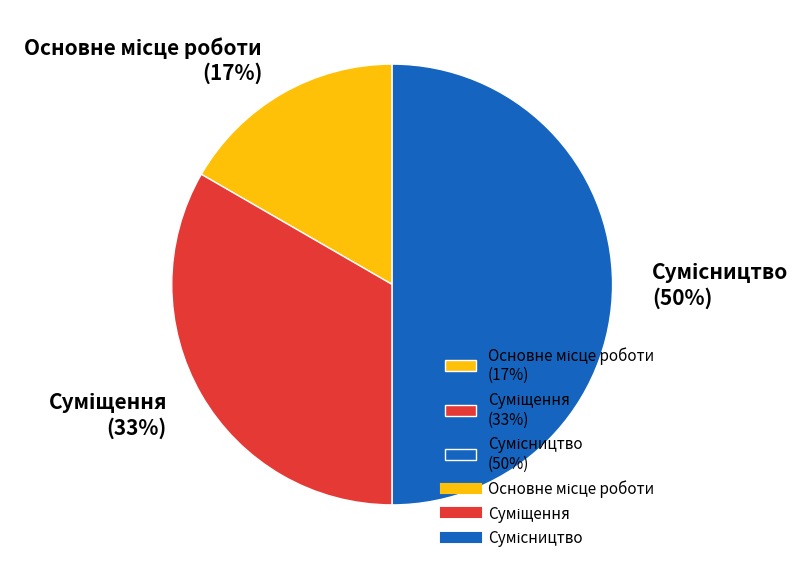

To the nearest percent, what is the average slice percentage?

33%